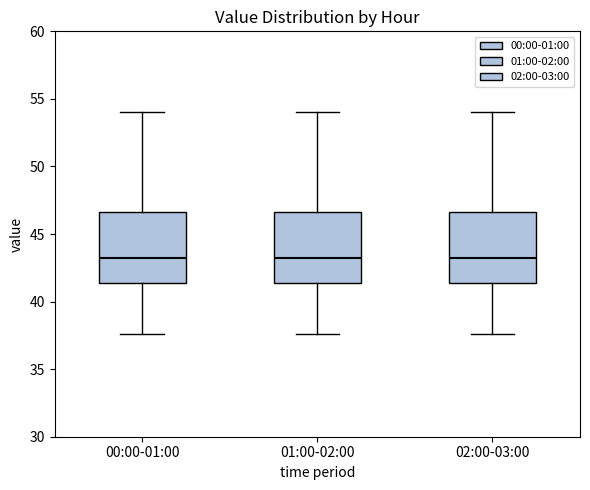

Reading left to right, transcribe this box plot: for each box, give where its median line is, the range the box spans, and where its two whiskers end, as read against the y-axis. The values are not printed on the chart, so give them approximately, as read against the axis.

00:00-01:00: median 43.5, box 41.5 to 46.5, whiskers 37.5 to 54.0
01:00-02:00: median 43.5, box 41.5 to 46.5, whiskers 37.5 to 54.0
02:00-03:00: median 43.5, box 41.5 to 46.5, whiskers 37.5 to 54.0